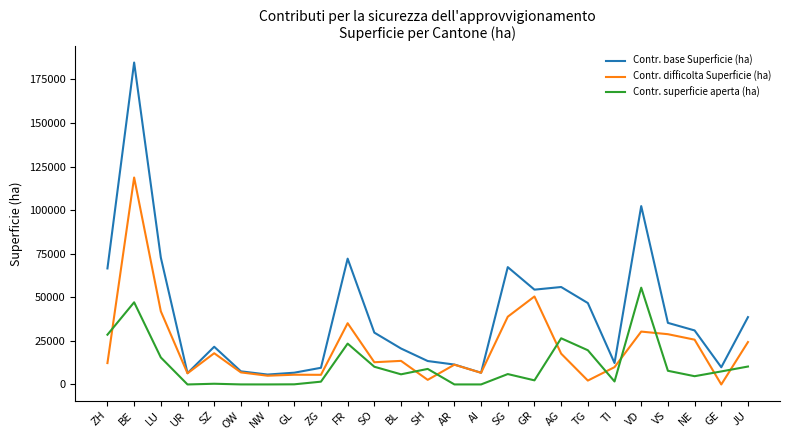

How many values in the Contr. superficie aperta (ha) series are below 5978?

12